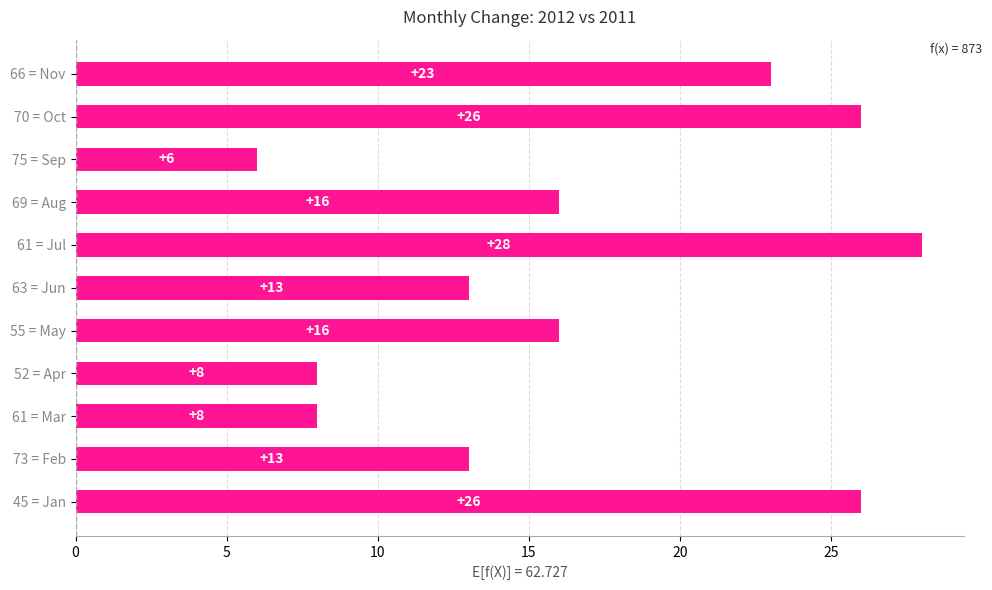

What is the sum of all values?

183